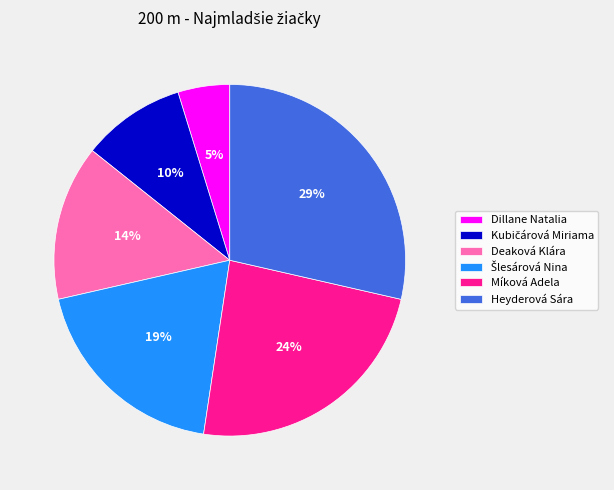

To the nearest percent, what portion does Deaková Klára represent?

14%